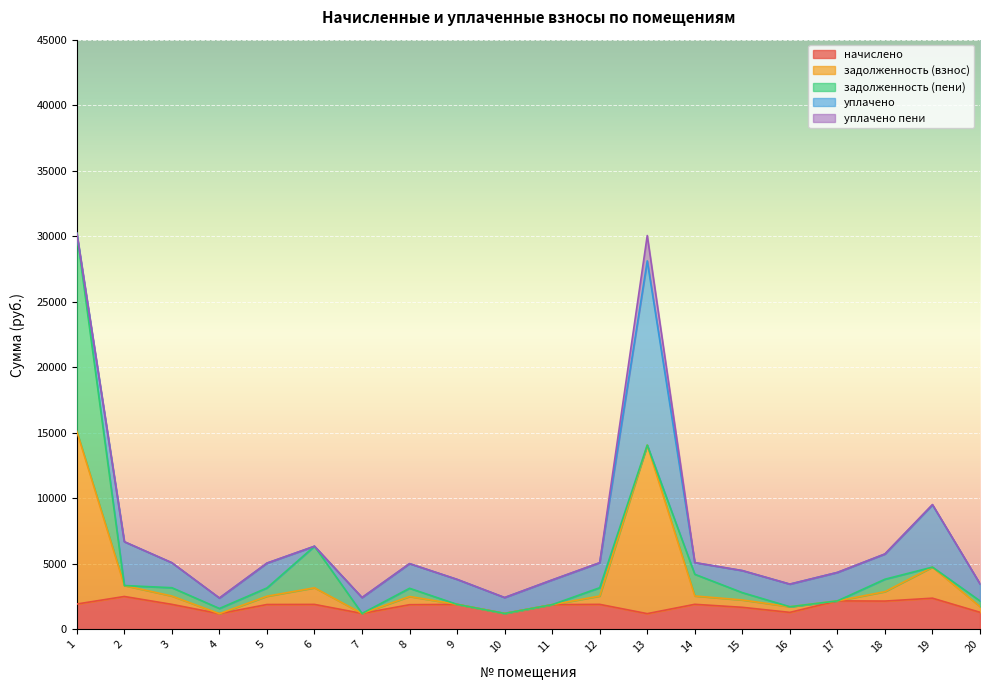

What are all the series names shown in the legend?

начислено, задолженность (взнос), задолженность (пени), уплачено, уплачено пени